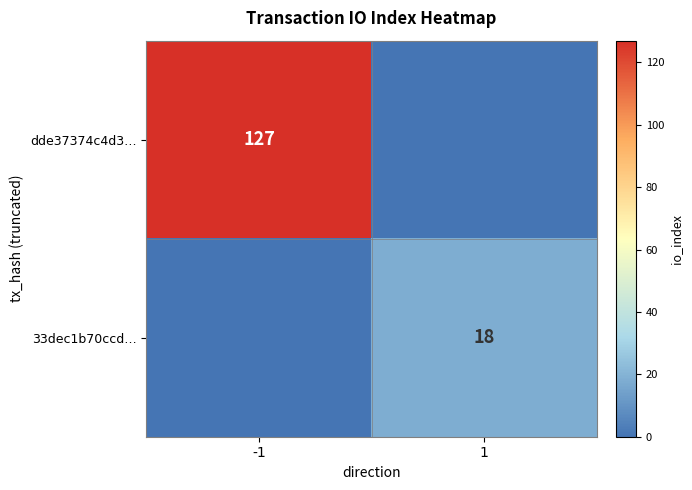

The value of 33dec1b70ccd… at 1 is 18. True or false?

True